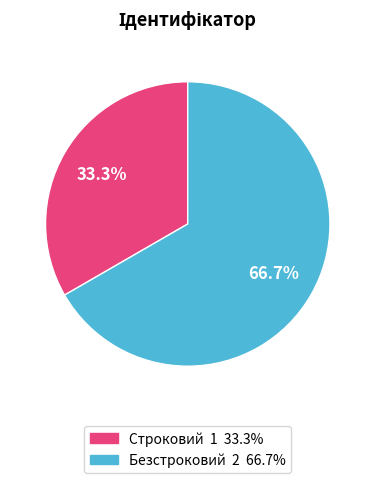

Which slice represents more than half of the pie?

Безстроковий